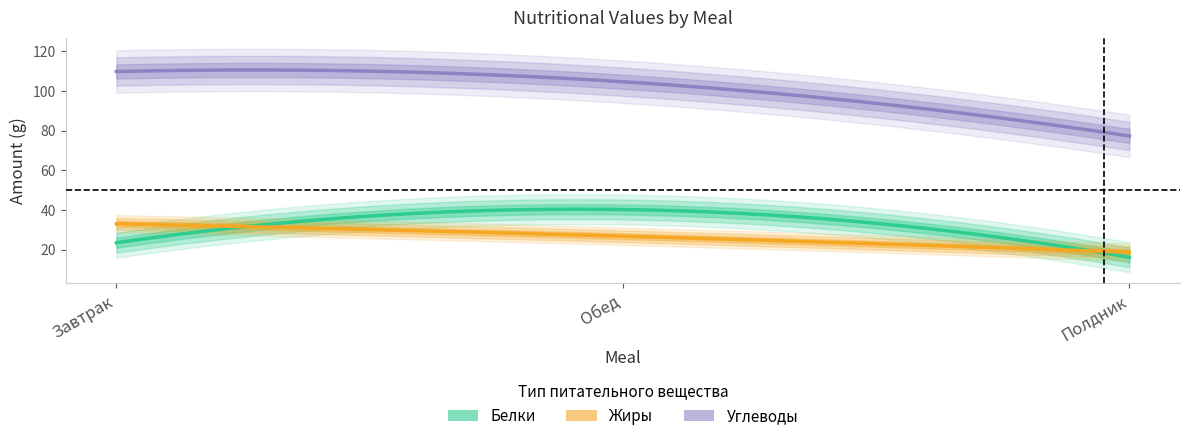

Does the chart display data point markers on the line(s)?

No